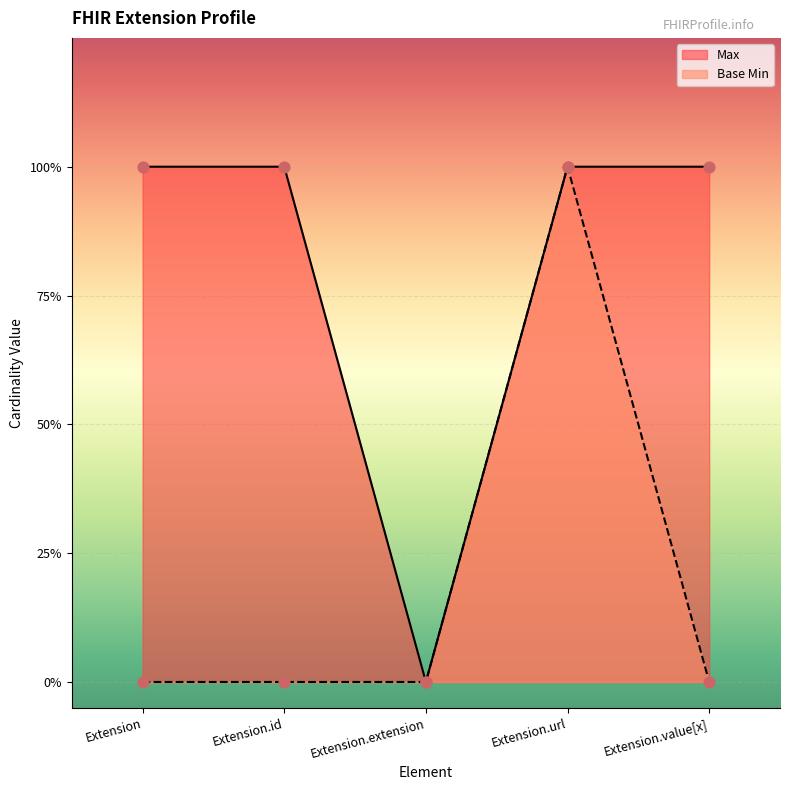

What is the total value across all series at Extension?

1